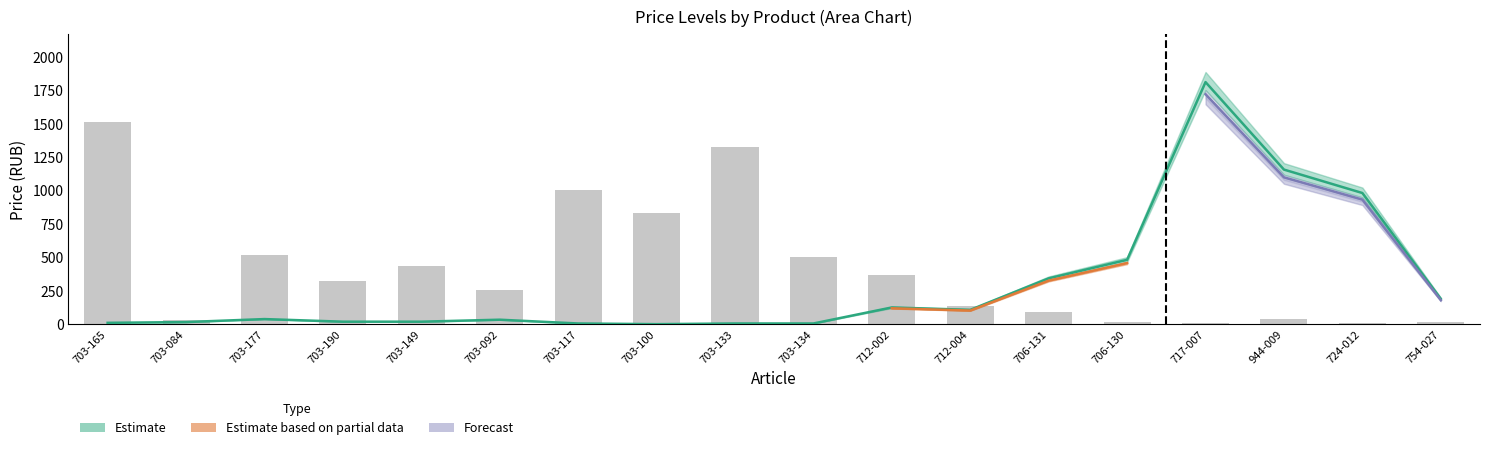

What is the label of the 6th bar from the left?

703-092